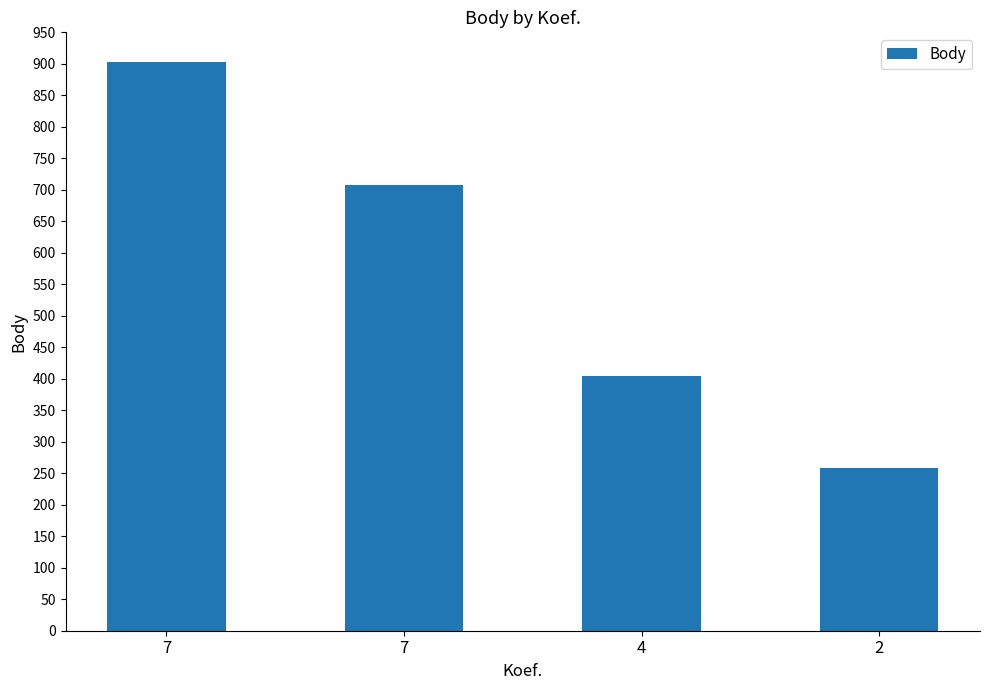

How many values are below 707?

2